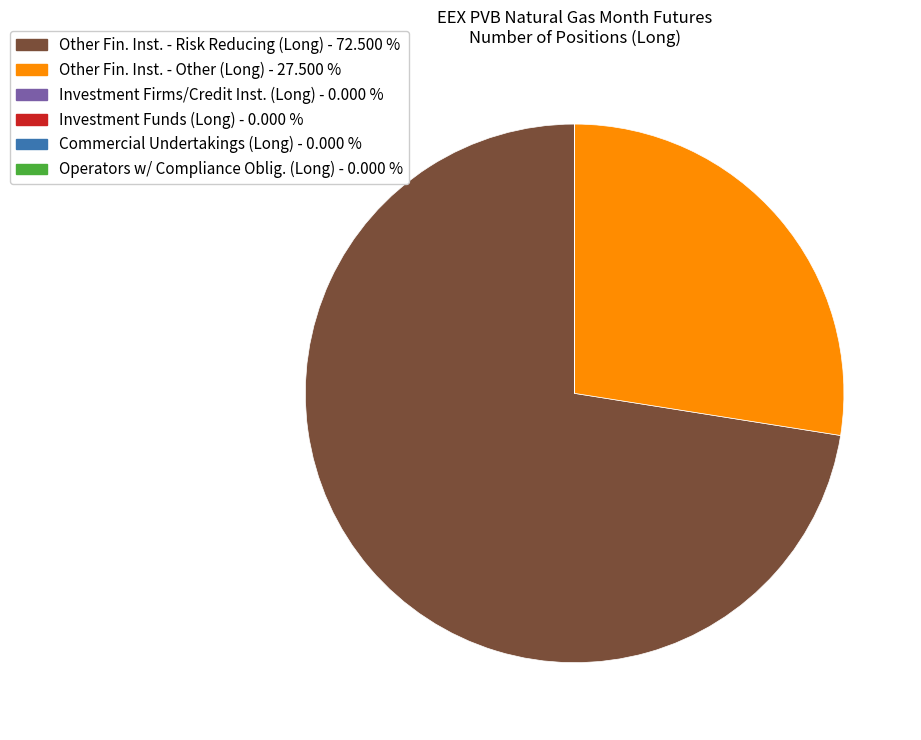

Which category has the biggest portion of the pie?

Other Fin. Inst. - Risk Reducing (Long) - 72.500 %